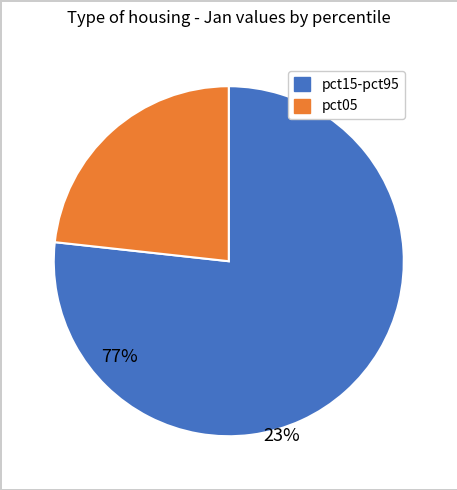

How many slices are in this pie chart?

2